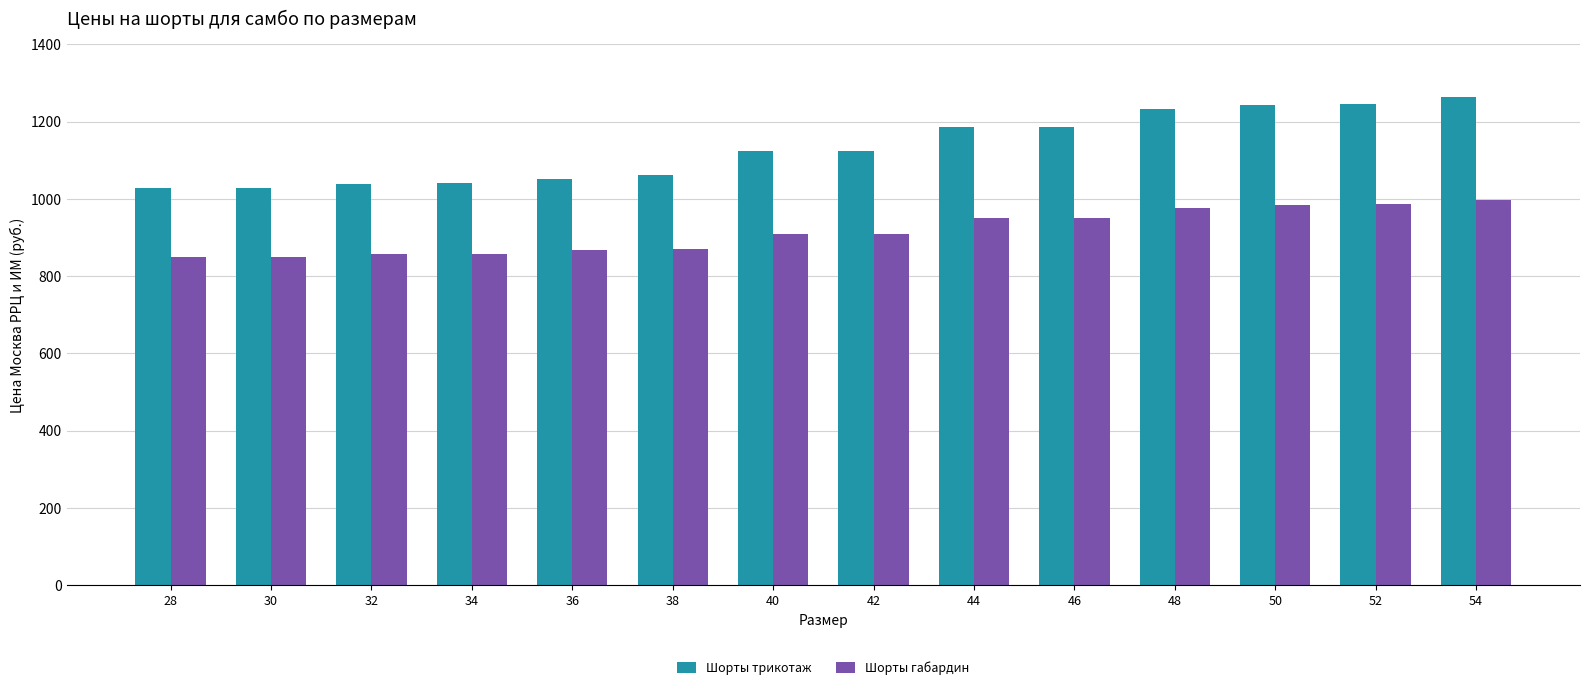

What is the total value across all series at 28?

1878.3